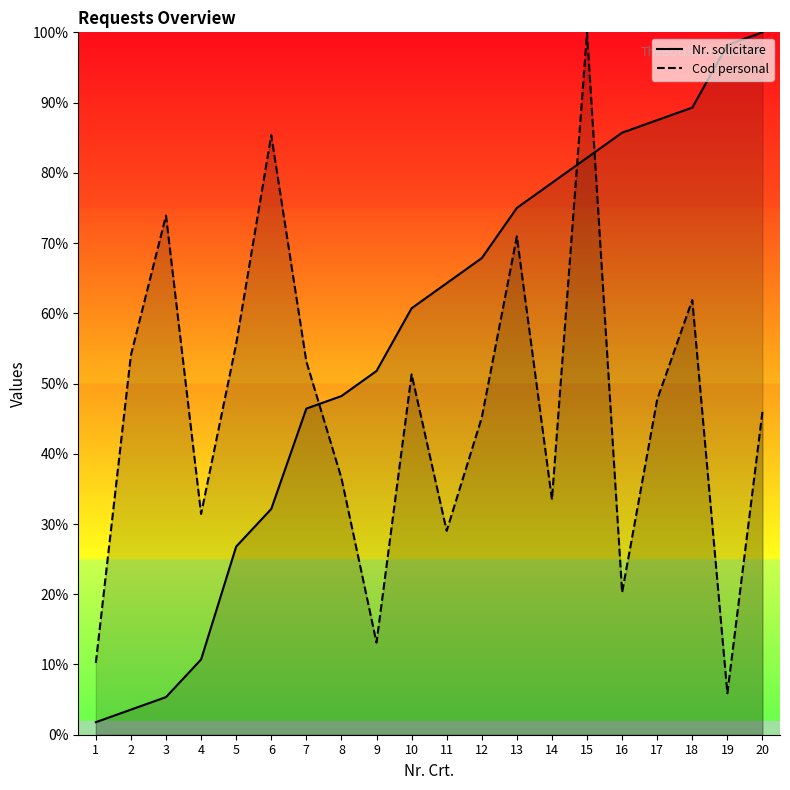

Where does the Cod personal series first go above 47?

2